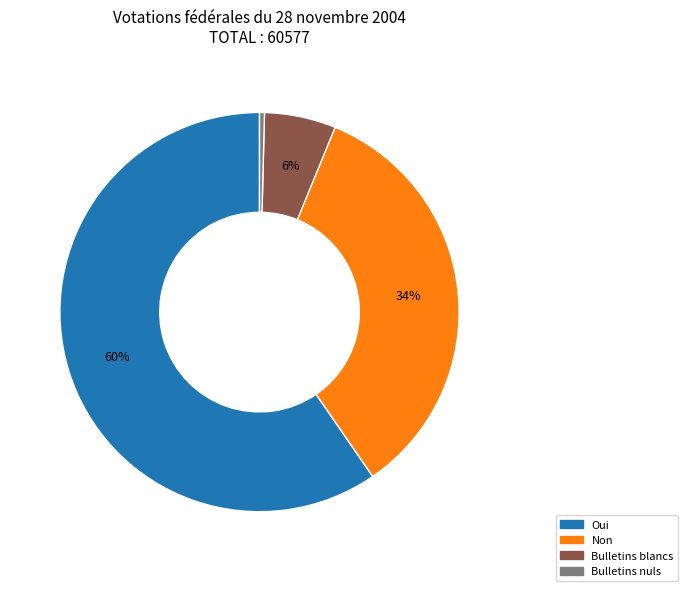

Does Bulletins nuls represent more than half of the total?

No